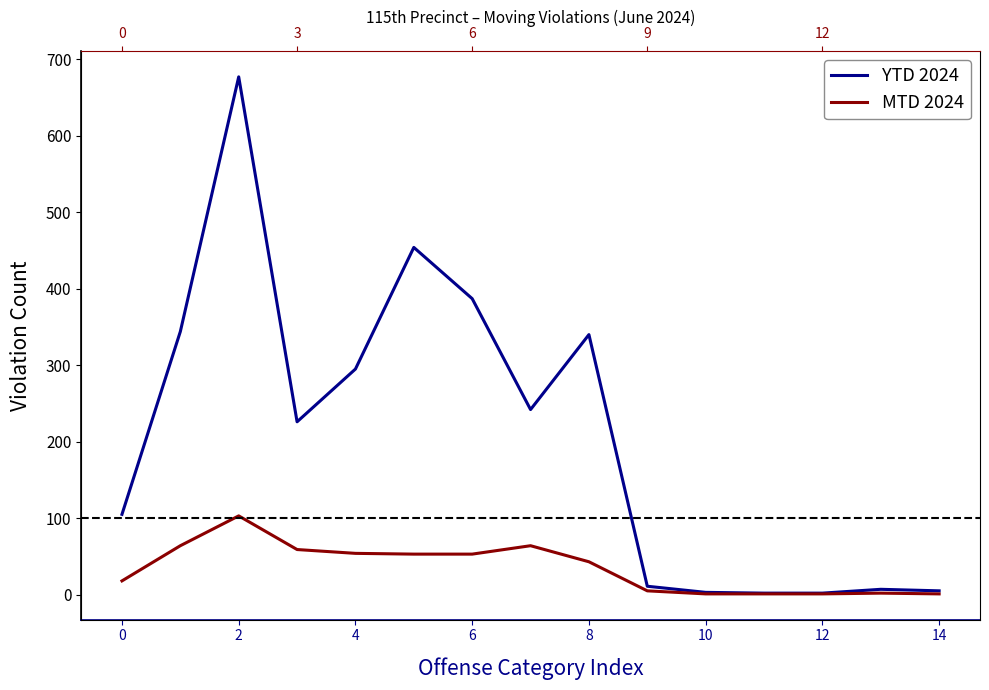

How many values in the YTD 2024 series are below 226?

7